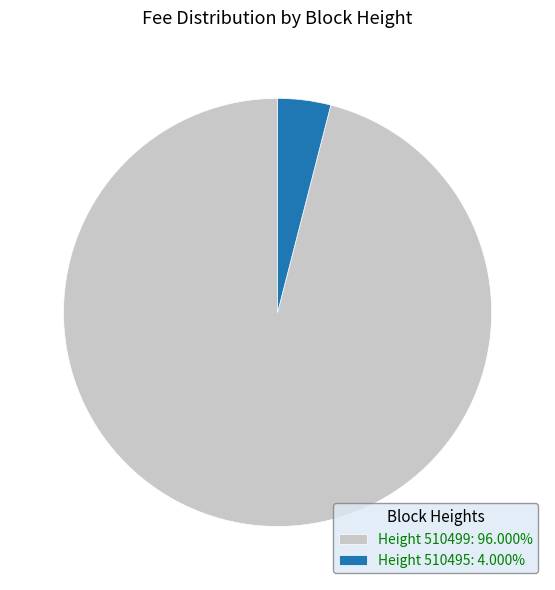

Is there a majority slice in this chart?

Yes